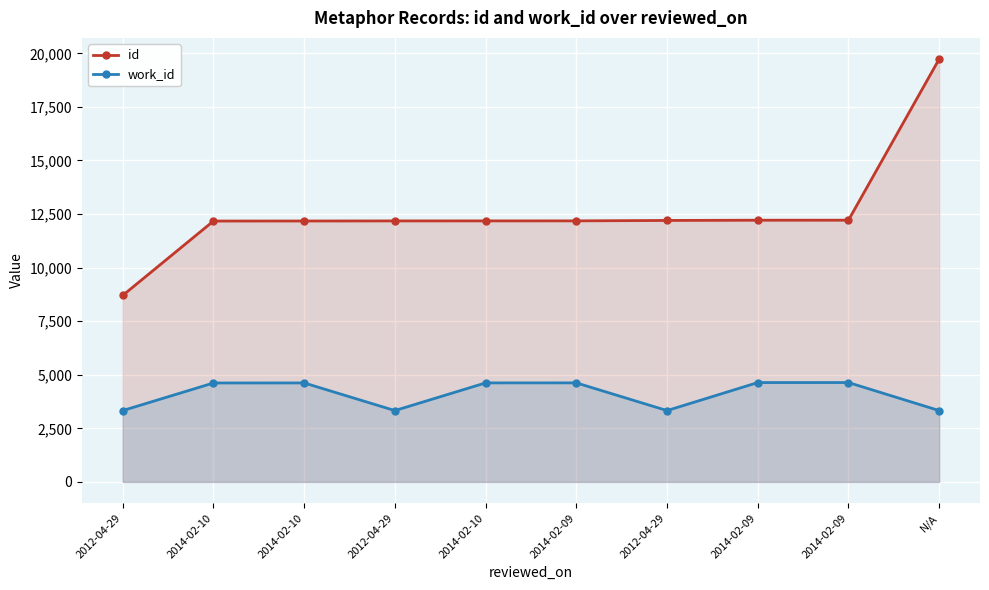

At which label does work_id reach its peak?

2014-02-09